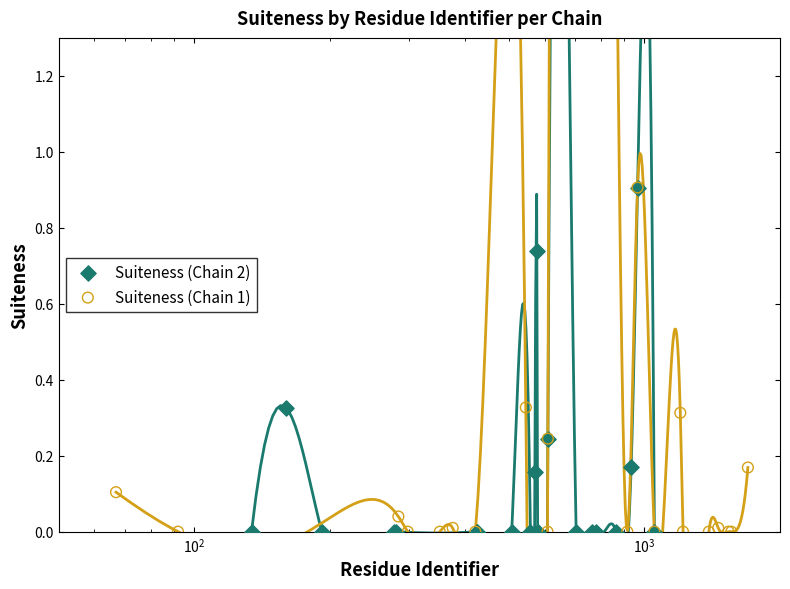

Which series contains the lowest Y value?

Suiteness (Chain 2)